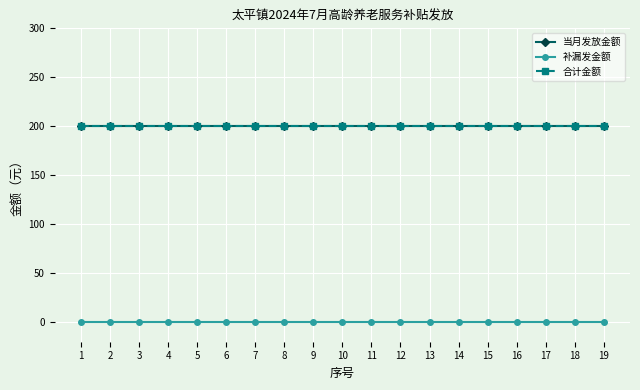

Reading left to right, extract all data points from this chart.

当月发放金额: 1=200	2=200	3=200	4=200	5=200	6=200	7=200	8=200	9=200	10=200	11=200	12=200	13=200	14=200	15=200	16=200	17=200	18=200	19=200
补漏发金额: 1=0	2=0	3=0	4=0	5=0	6=0	7=0	8=0	9=0	10=0	11=0	12=0	13=0	14=0	15=0	16=0	17=0	18=0	19=0
合计金额: 1=200	2=200	3=200	4=200	5=200	6=200	7=200	8=200	9=200	10=200	11=200	12=200	13=200	14=200	15=200	16=200	17=200	18=200	19=200